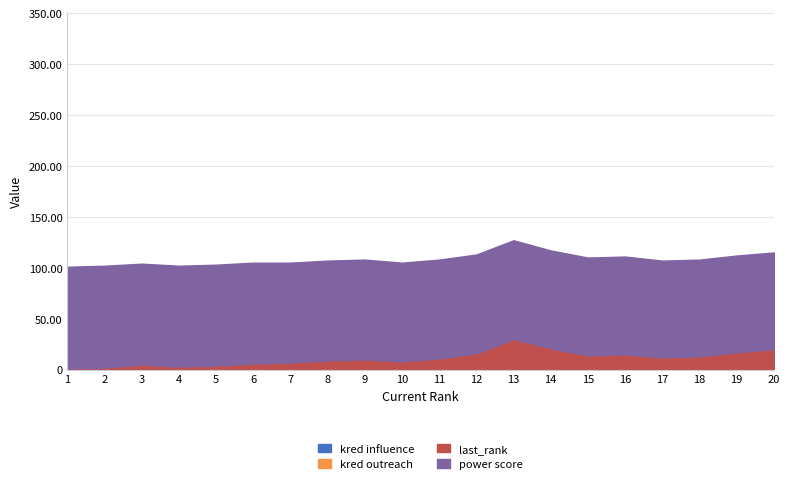

What is the lowest value of the last_rank series?

1